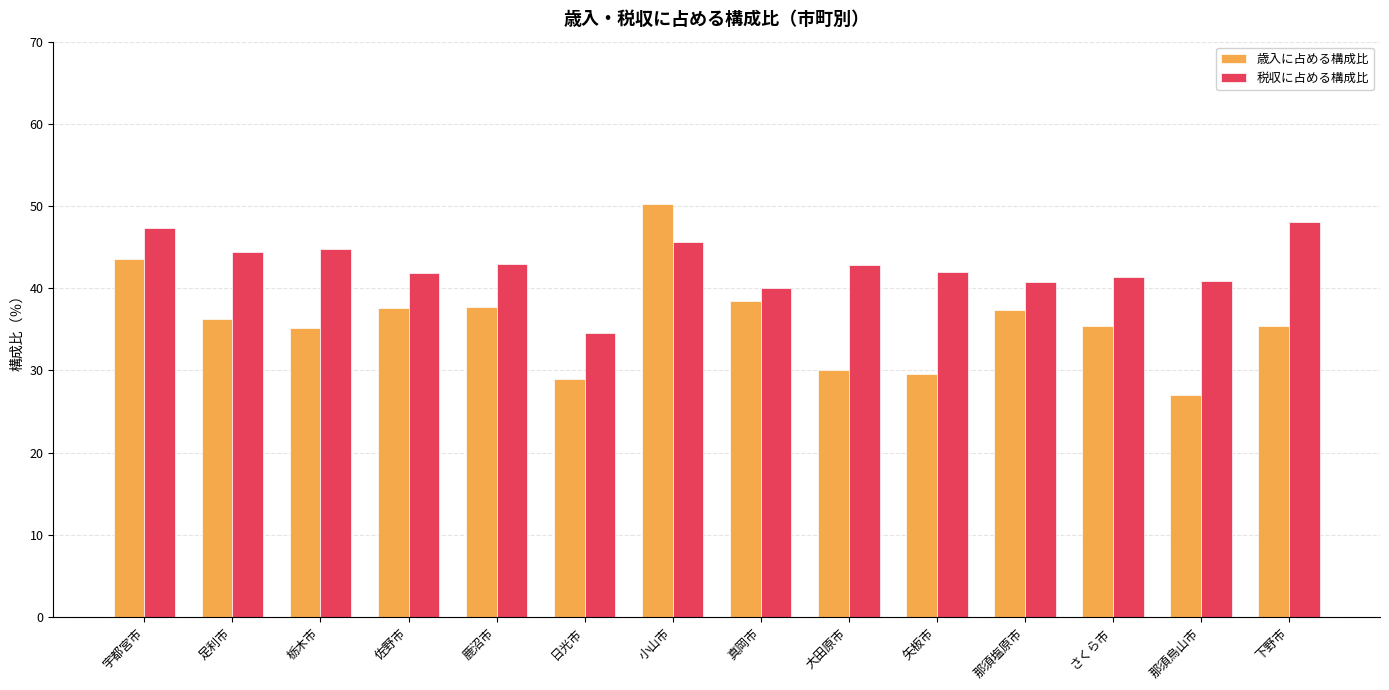

Which series has the largest range (max minus min)?

歳入に占める構成比